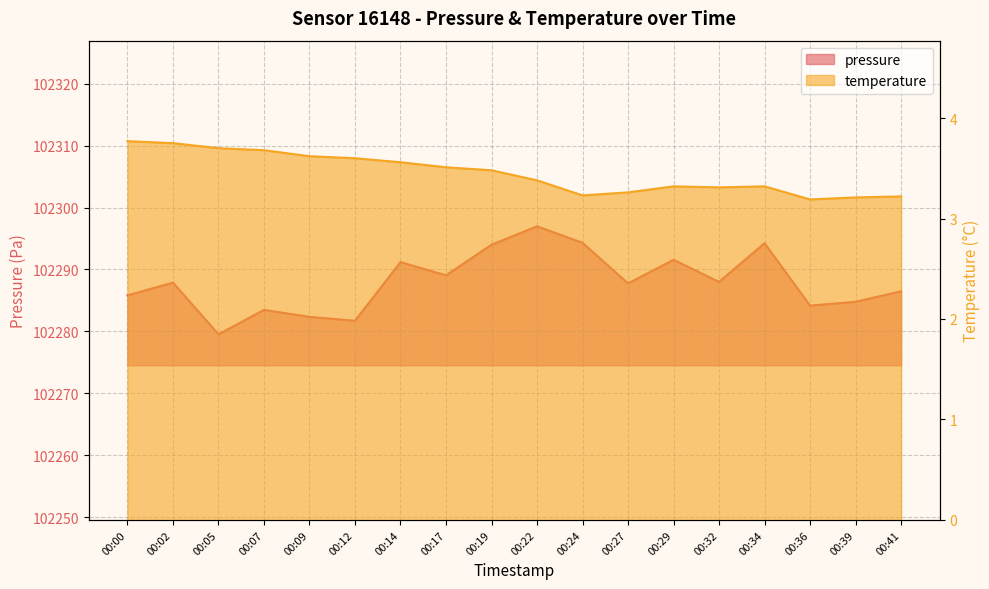

True or false: temperature and pressure cross at least once.

False